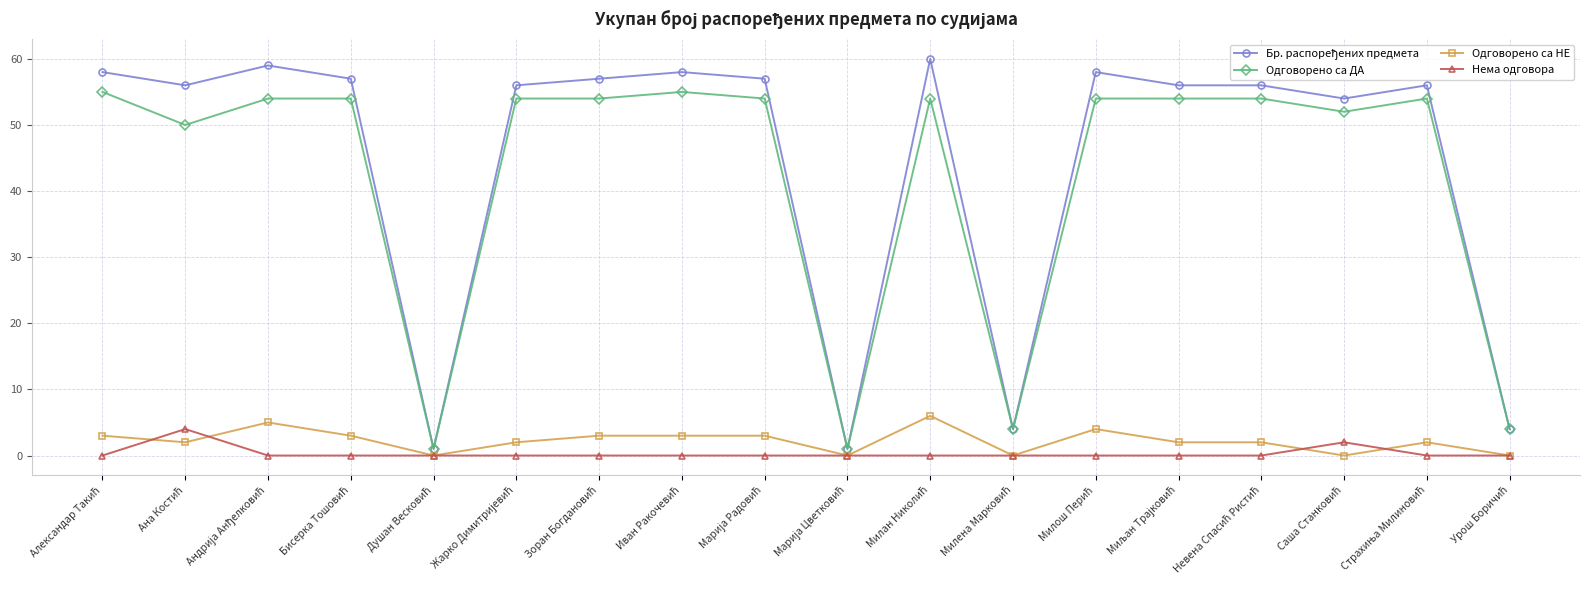

What is the average value of the Одговорено са НЕ series?

2